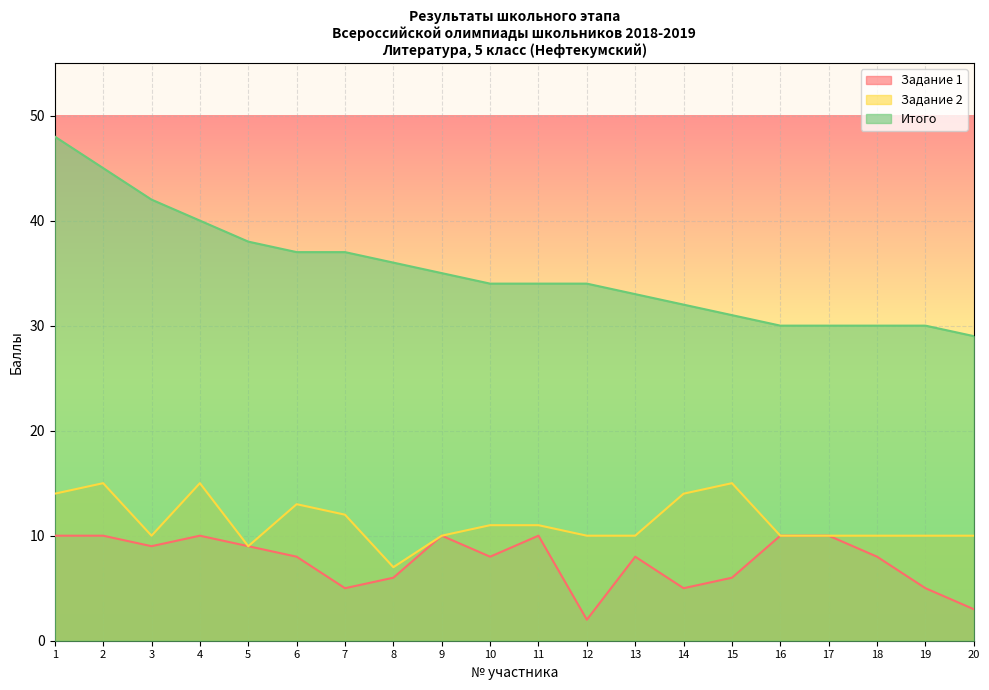

Which series changed the most between 5 and 20?

Итого